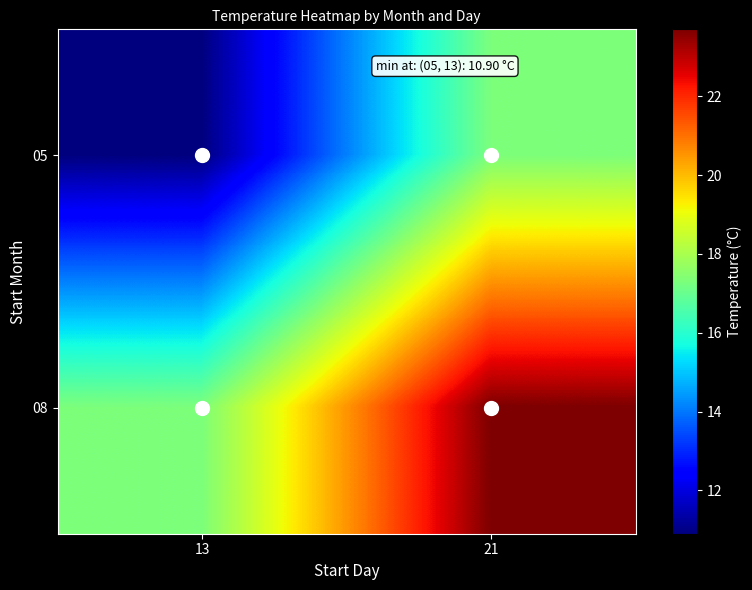

Reading right to left, what are all the values shown in this chart?

05: 21=17.3	13=10.9
08: 21=23.7	13=17.3